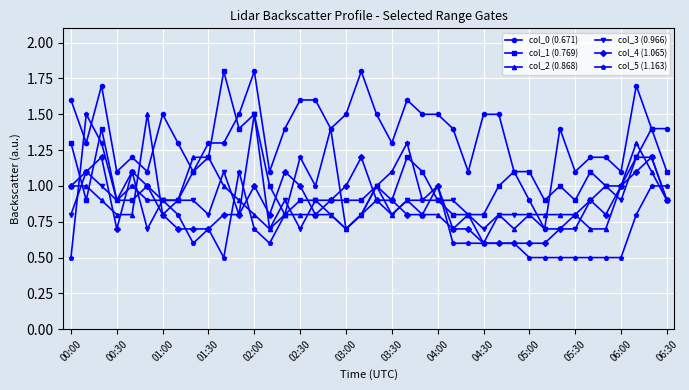

True or false: col_4 (1.065) and col_0 (0.671) intersect in this chart.

False